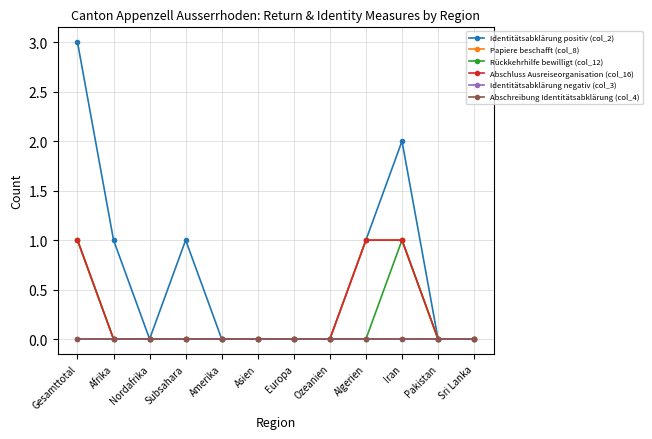

Reading left to right, extract all data points from this chart.

Identitätsabklärung positiv (col_2): 3	1	0	1	0	0	0	0	1	2	0	0
Papiere beschafft (col_8): 1	0	0	0	0	0	0	0	1	1	0	0
Rückkehrhilfe bewilligt (col_12): 1	0	0	0	0	0	0	0	0	1	0	0
Abschluss Ausreiseorganisation (col_16): 1	0	0	0	0	0	0	0	1	1	0	0
Identitätsabklärung negativ (col_3): 0	0	0	0	0	0	0	0	0	0	0	0
Abschreibung Identitätsabklärung (col_4): 0	0	0	0	0	0	0	0	0	0	0	0